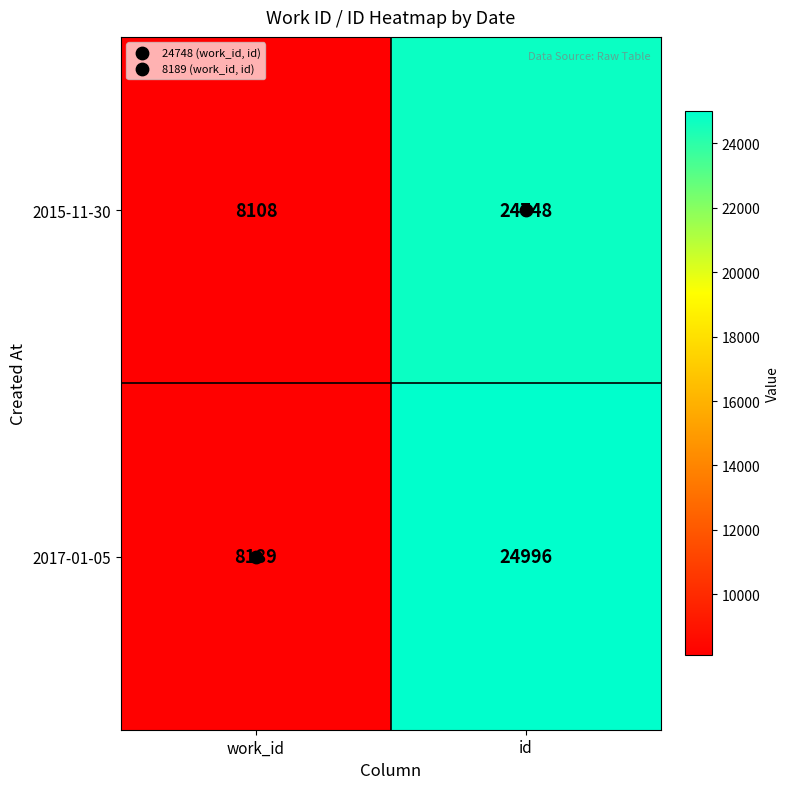

Rank the series by their maximum value, from lowest to highest.

2015-11-30, 2017-01-05